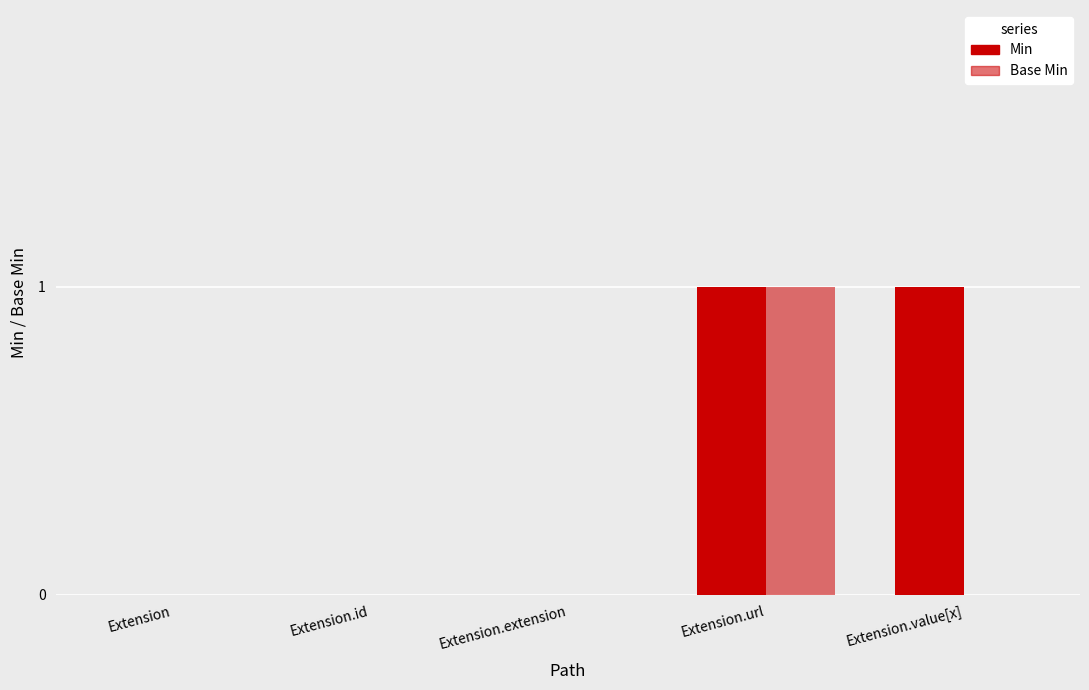

Where is Min nearest to the value 0?

Extension